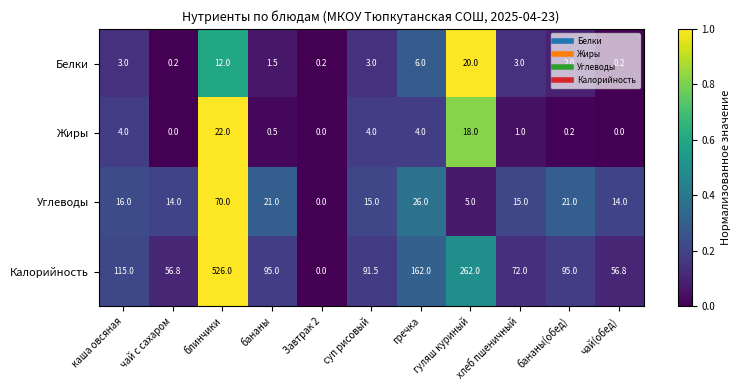

What is the spread (max minus min) of values at каша овсяная?

112.0